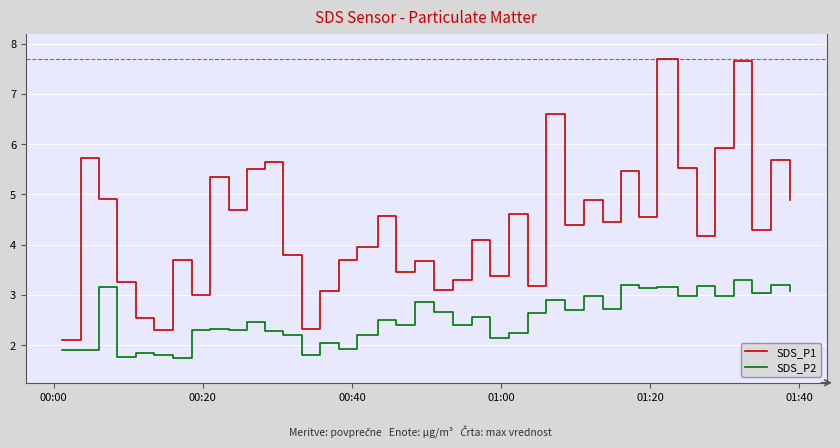

Which series has the largest range (max minus min)?

SDS_P1